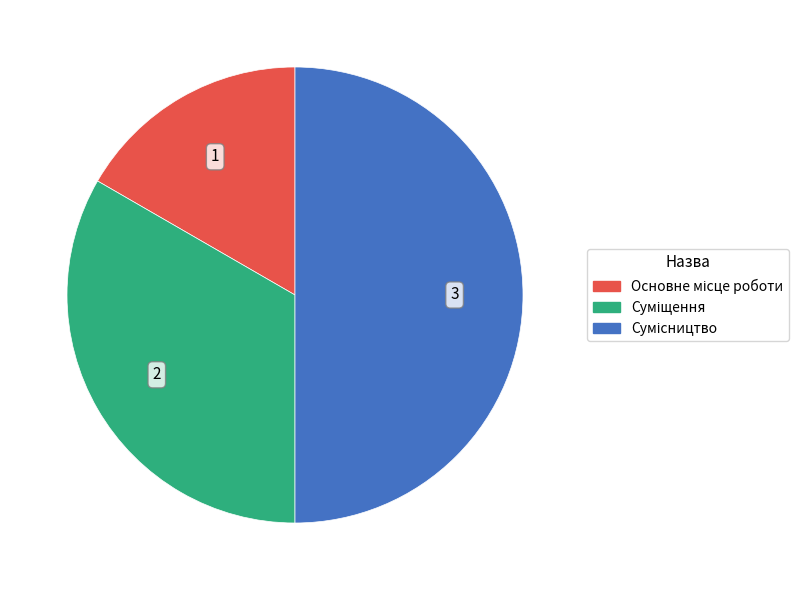

To the nearest percent, what is the difference between the largest and smallest slice percentages?

33%